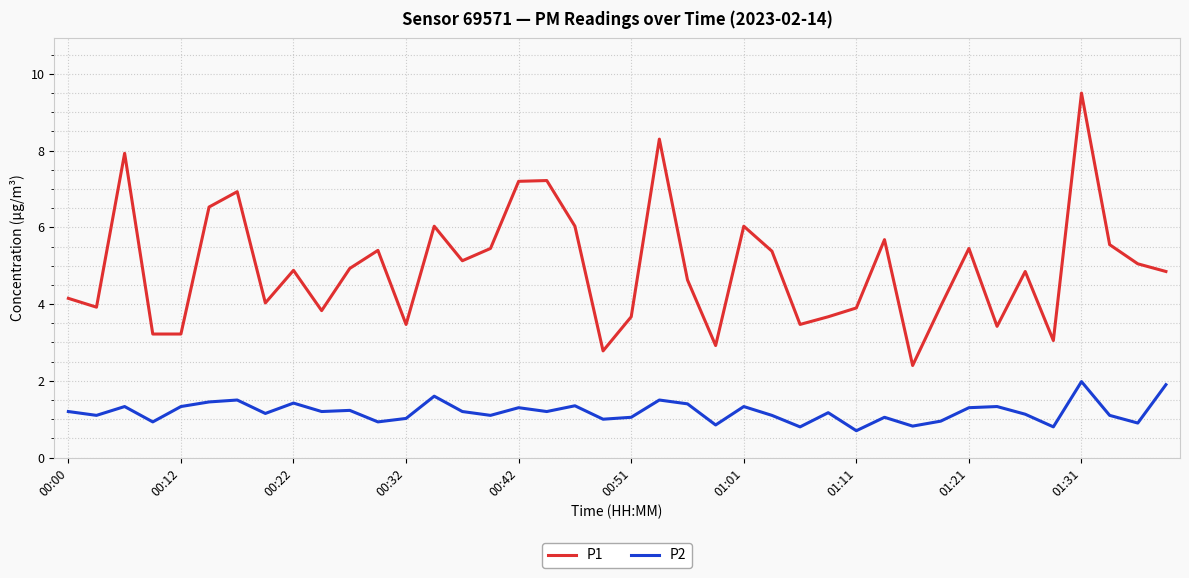

Which series has the largest total across all categories?

P1